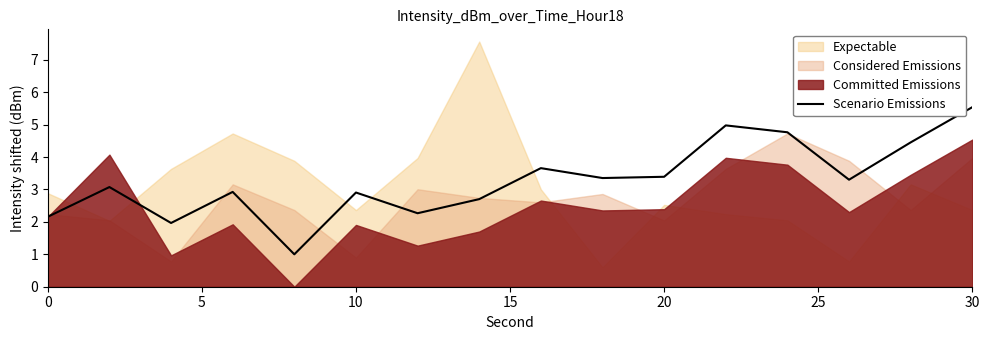

Is it true that Scenario Emissions equals 2.2 at 0?

True